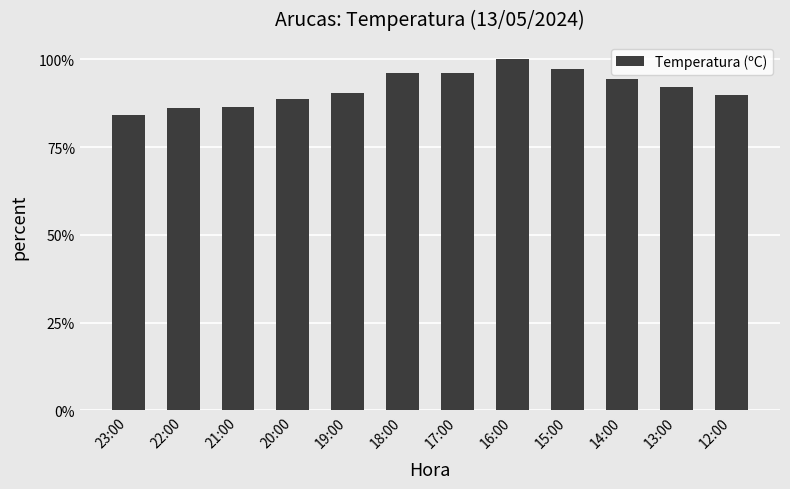

What is the change in value from 22:00 to 16:00?

+0.1